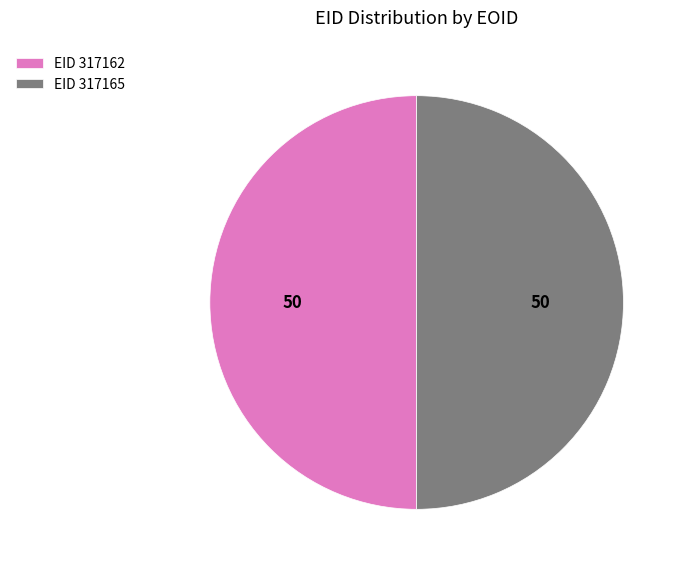

The EID 317165 slice represents 40% of the pie. True or false?

False